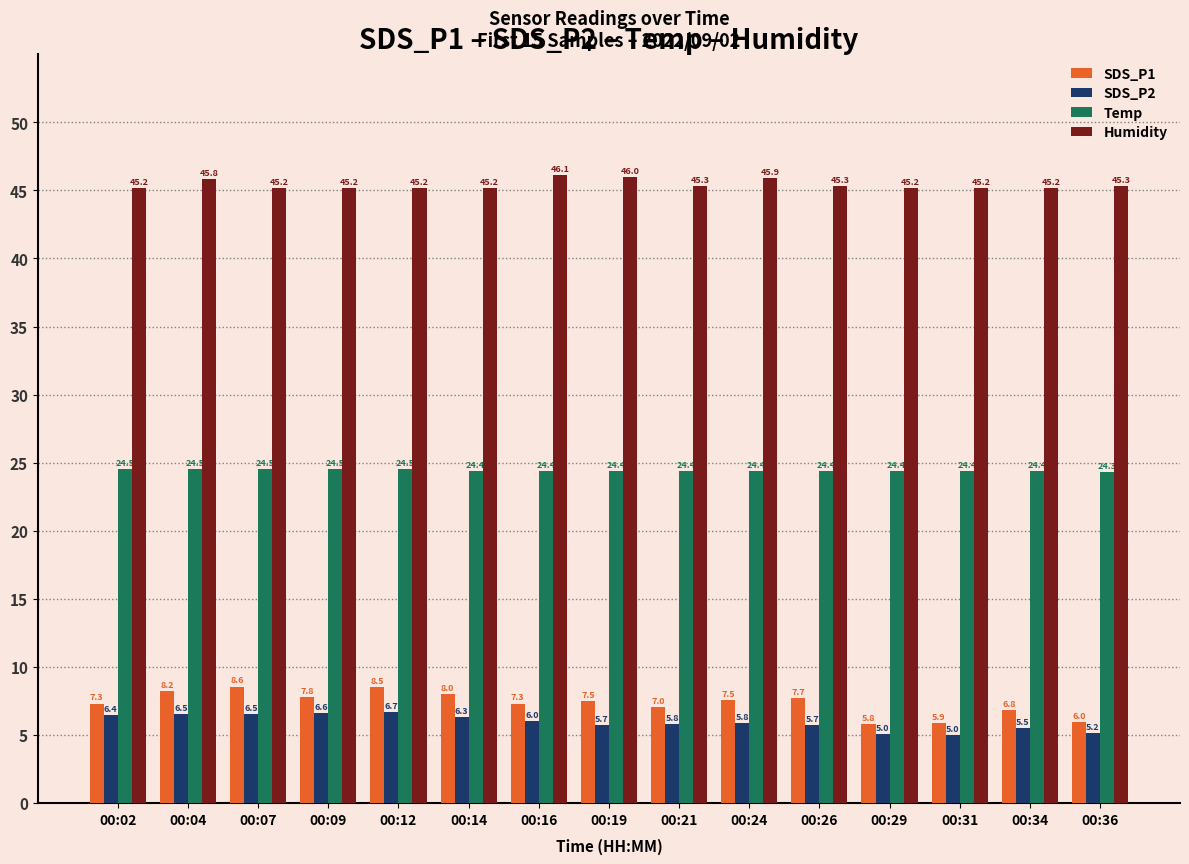

What is the maximum value shown in the chart?

46.1